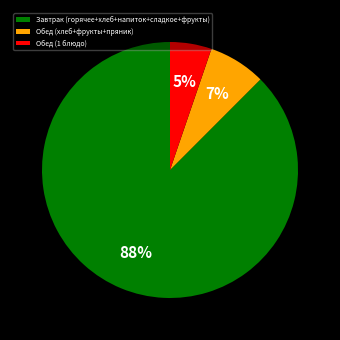

Which slice is the smallest?

Обед (1 блюдо)